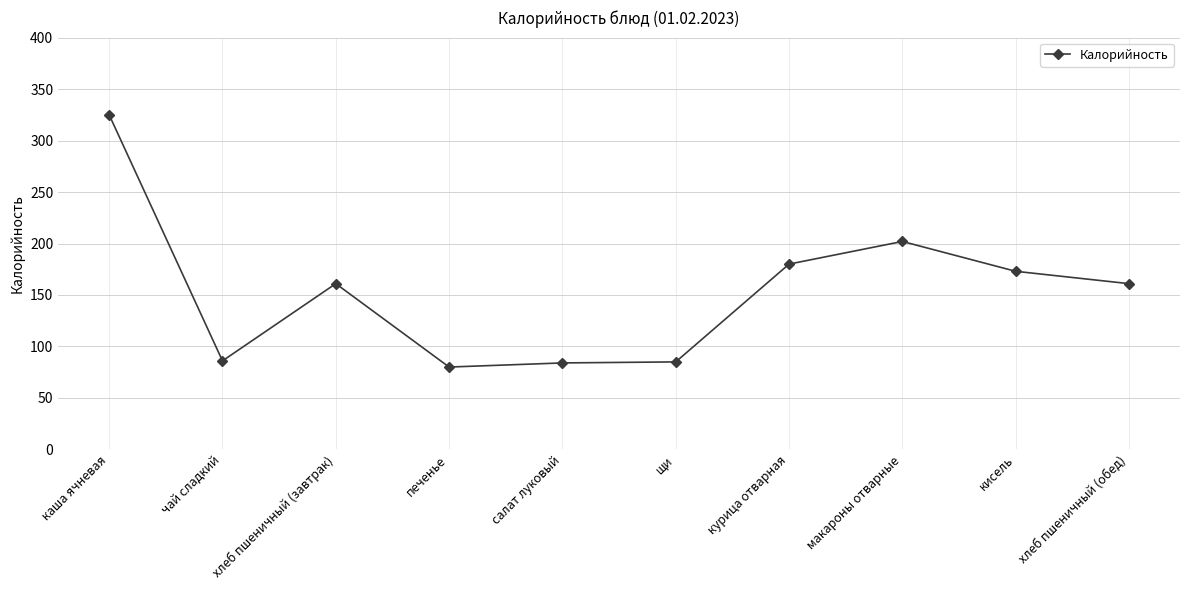

At which category does the data reach its first local valley?

чай сладкий